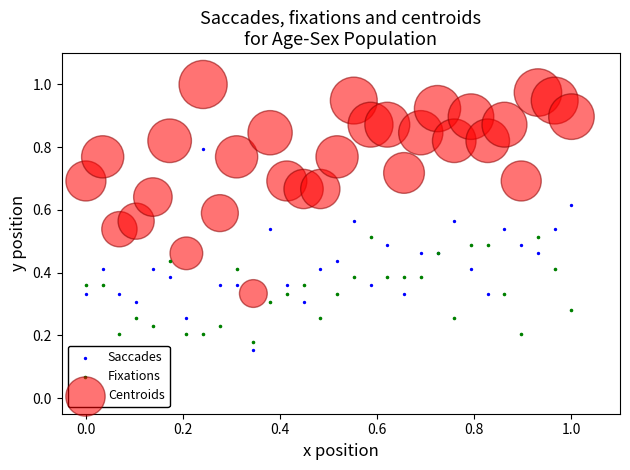

Which series has the largest Y range (max minus min)?

Centroids